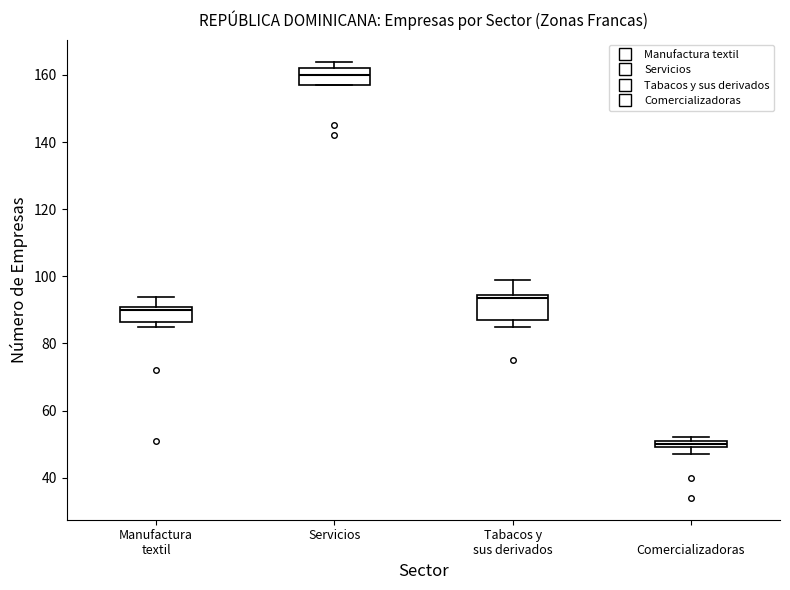

Which box has the lowest median line?

Comercializadoras